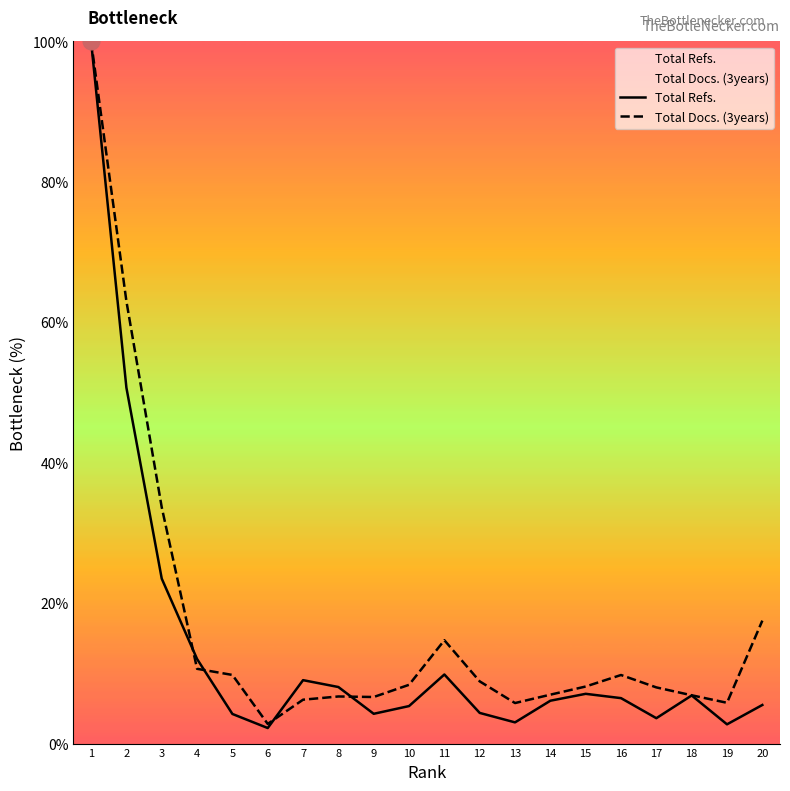

Which has a higher value, 11 or 17?

11